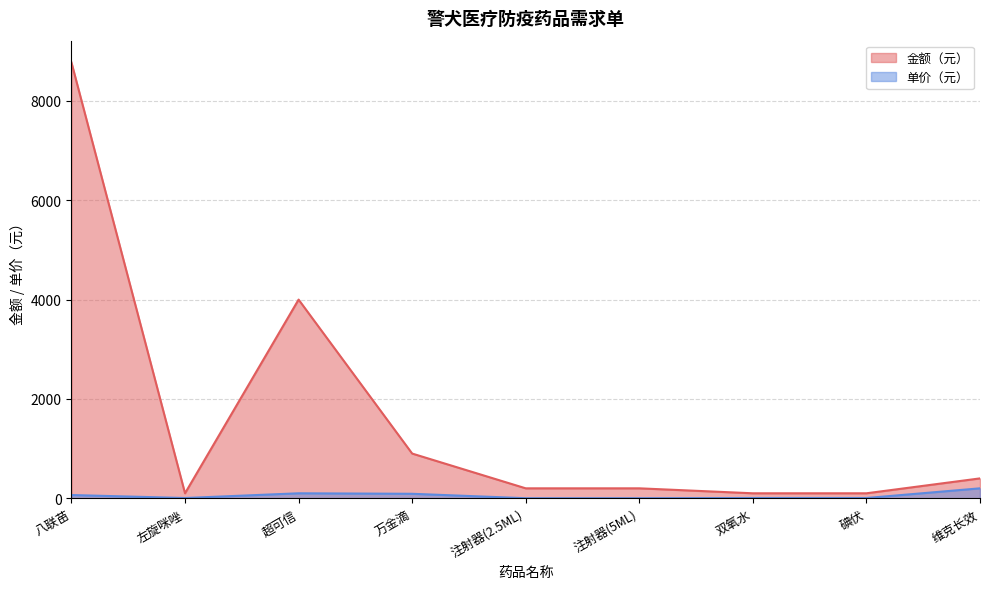

True or false: 金额（元） and 单价（元） intersect in this chart.

False